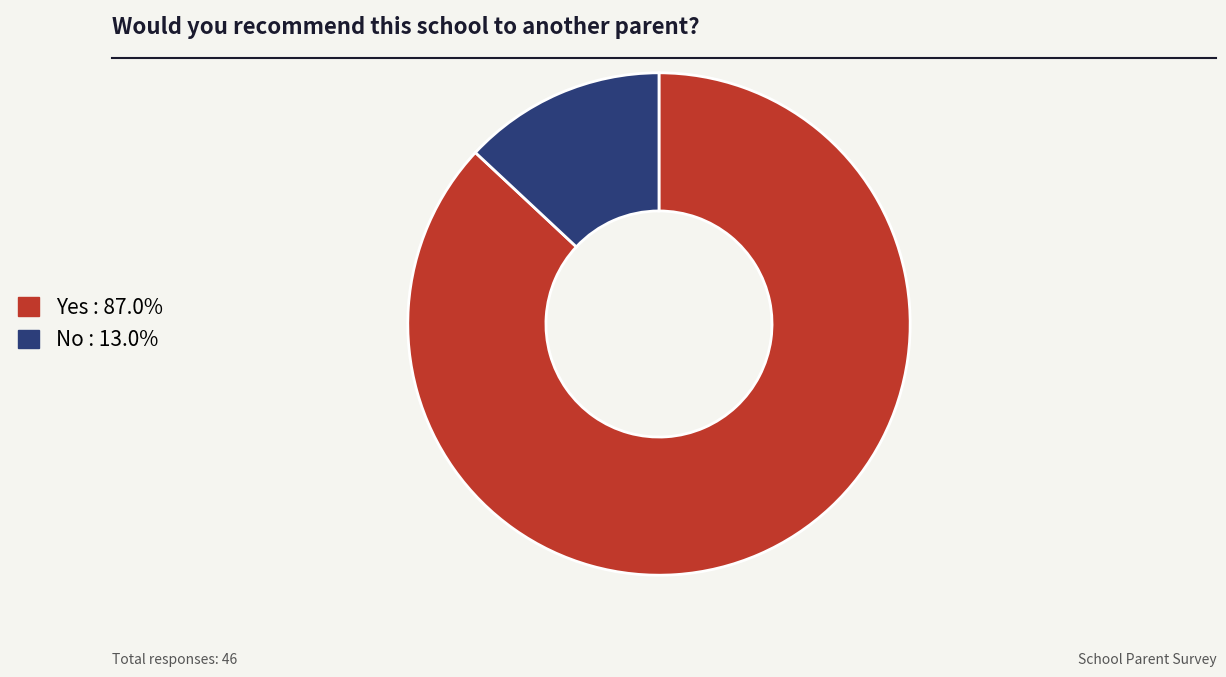

Does No represent more than half of the total?

No